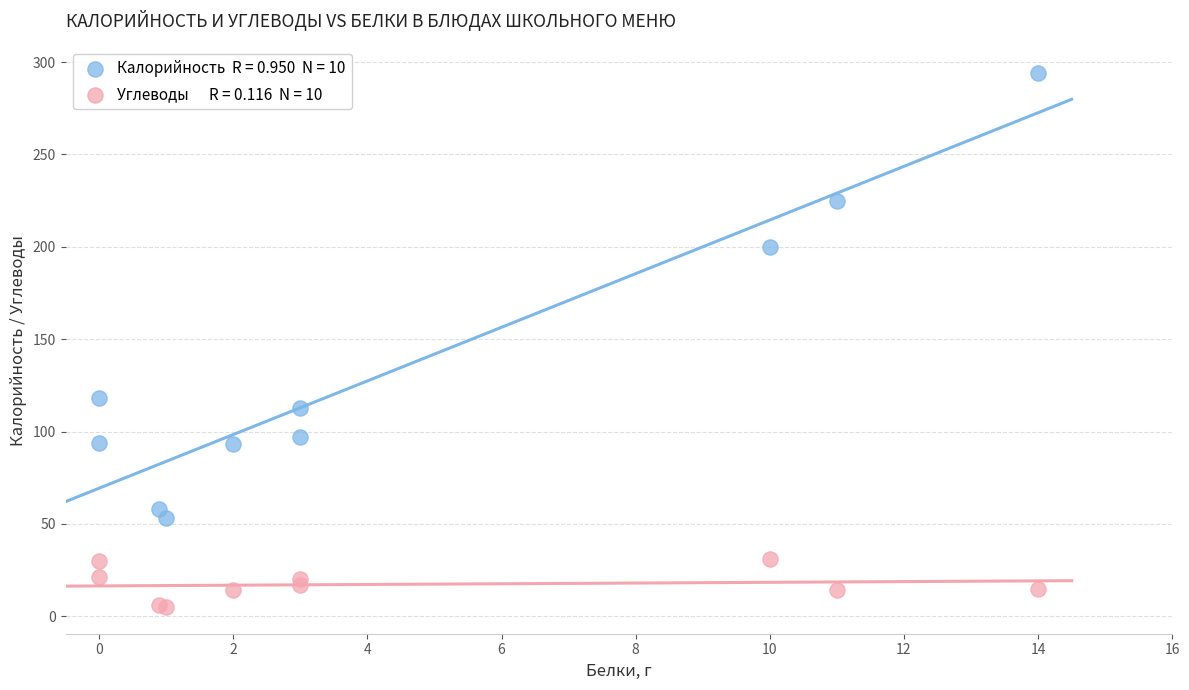

Across all series, what Y value is closest to 149?

118